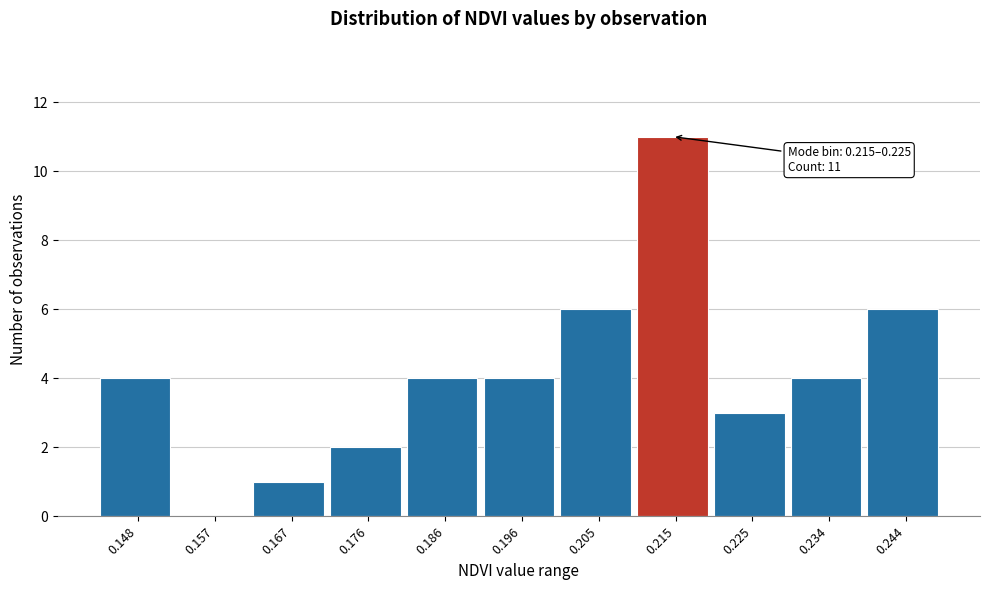

Reading left to right, what are all the values shown in this chart?

0.148=4	0.157=0	0.167=1	0.176=2	0.186=4	0.196=4	0.205=6	0.215=11	0.225=3	0.234=4	0.244=6